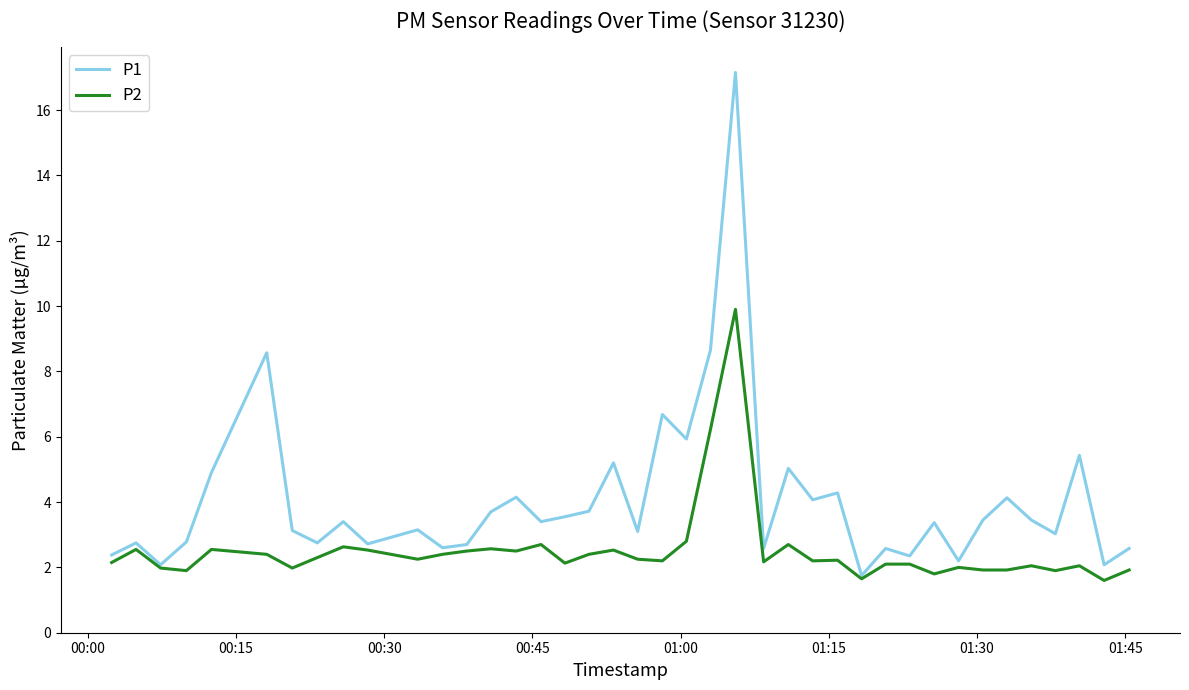

Which series has the largest total across all categories?

P1